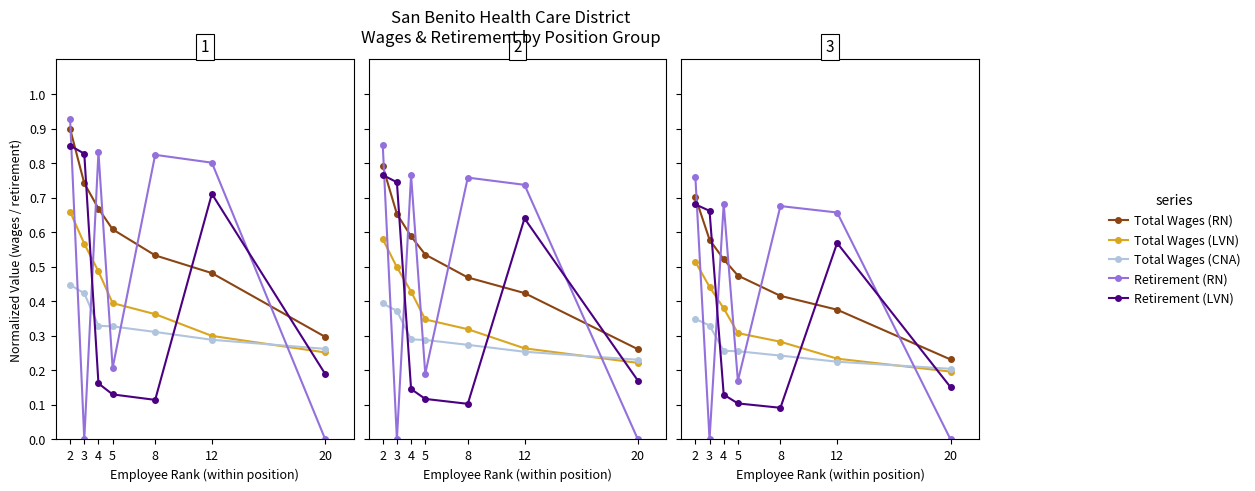

Reading left to right, list all the values displayed in this chart.

Total Wages (RN): 0.7	0.6	0.5	0.5	0.4	0.4	0.2
Total Wages (LVN): 0.5	0.4	0.4	0.3	0.3	0.2	0.2
Total Wages (CNA): 0.3	0.3	0.3	0.3	0.2	0.2	0.2
Retirement (RN): 0.8	0.0	0.7	0.2	0.7	0.7	0.0
Retirement (LVN): 0.7	0.7	0.1	0.1	0.1	0.6	0.2